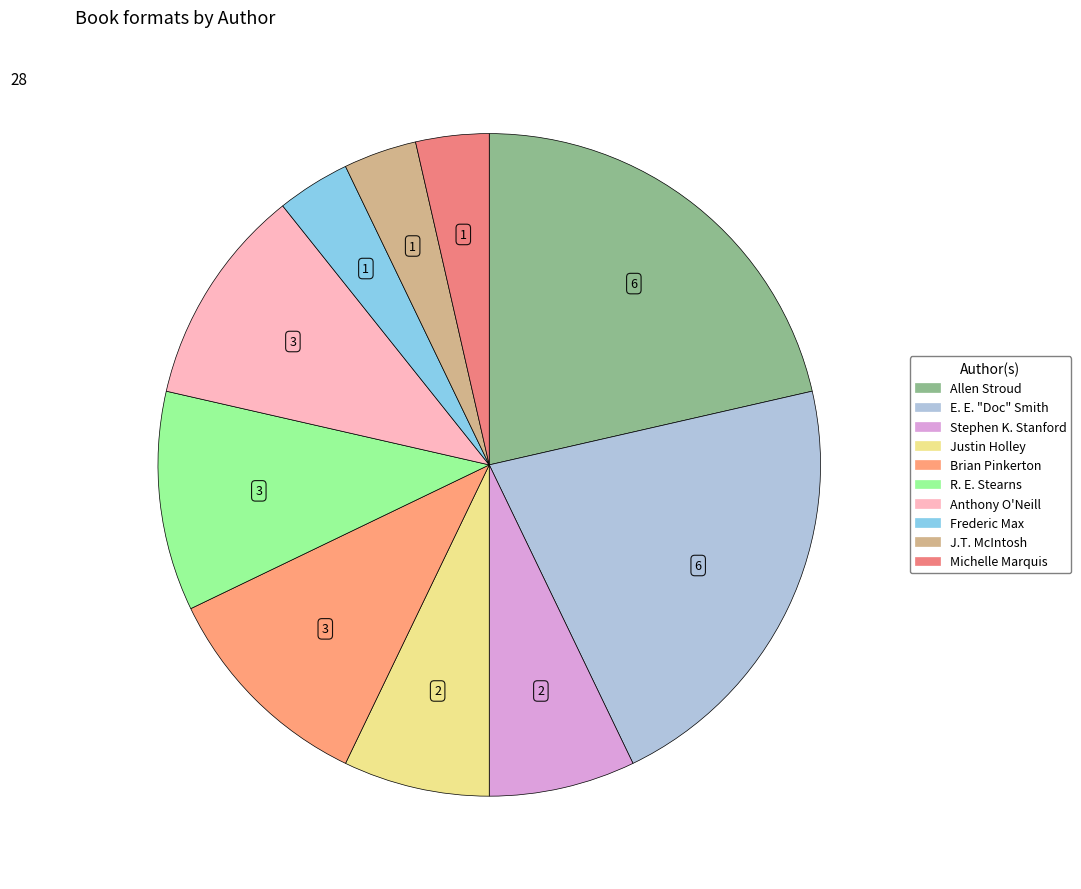

What is the ratio of the value at Stephen K. Stanford to the value at Frederic Max?

2.0